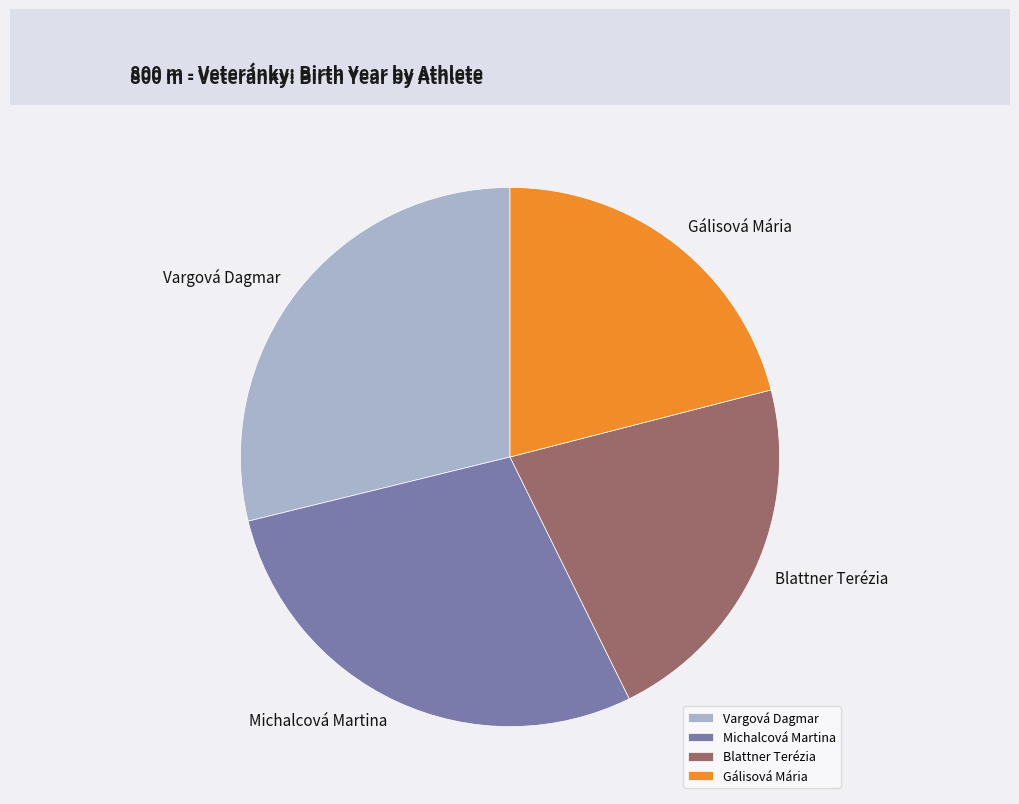

The Gálisová Mária slice represents 10% of the pie. True or false?

False